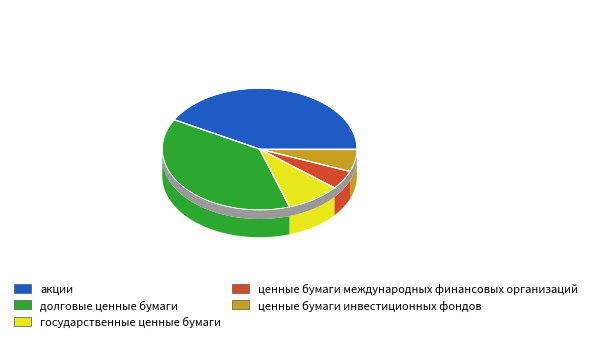

To the nearest percent, what is the difference between the largest and smallest slice percentages?

37%